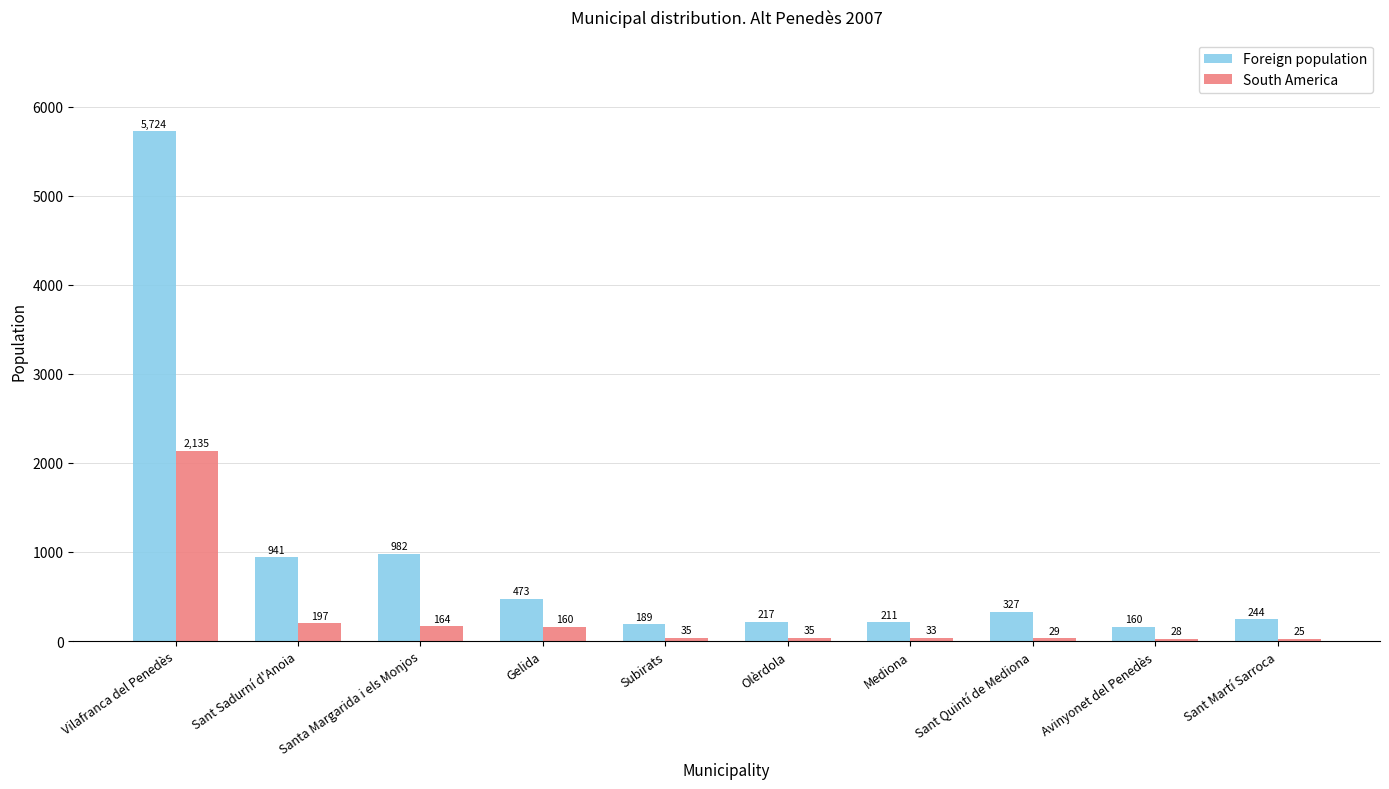

What is the label of the 10th bar from the right?

Vilafranca del Penedès